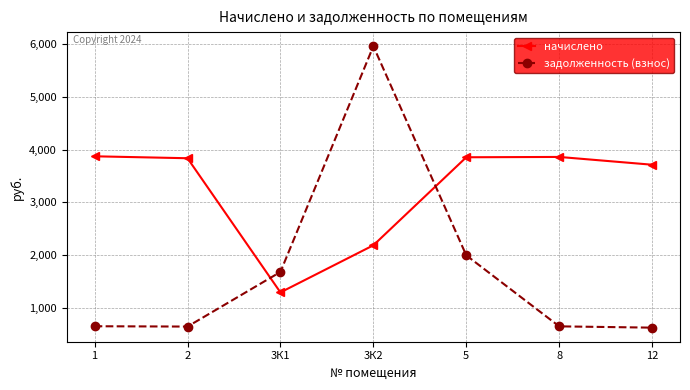

The value of задолженность (взнос) at 12 is 618.7. True or false?

True